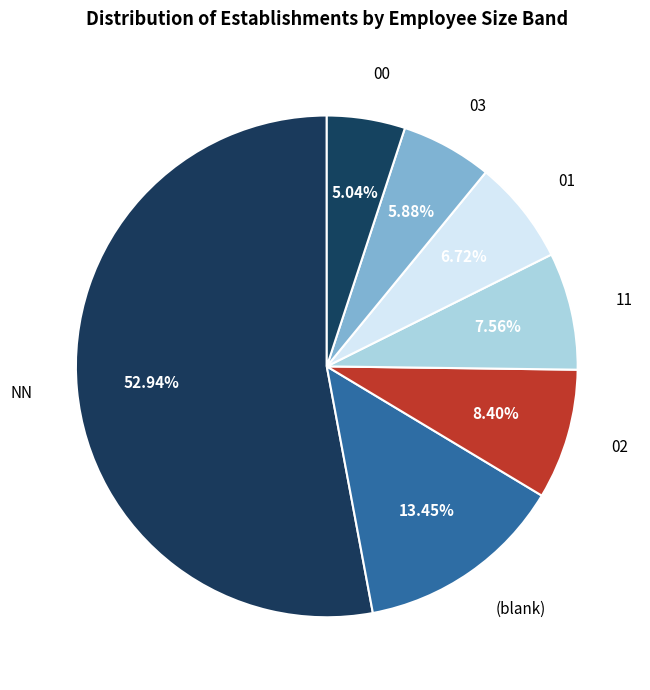

Count the number of slices in the pie.

7